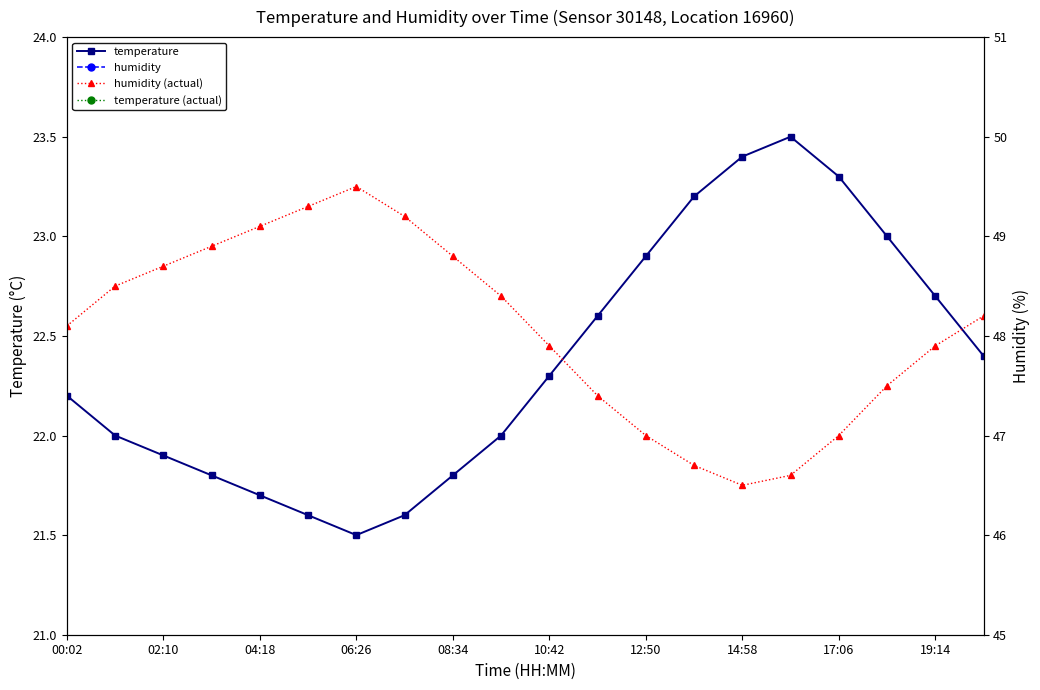

Is it true that temperature equals 22.2 at 00:02?

True